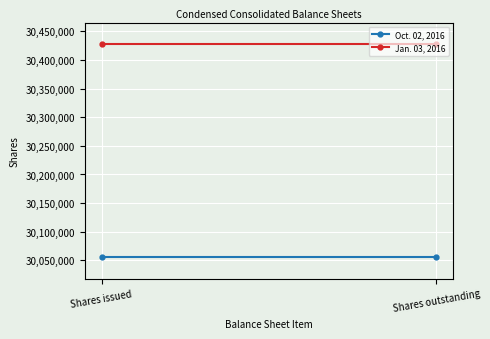

What is the spread (max minus min) of values at Shares outstanding?

372216